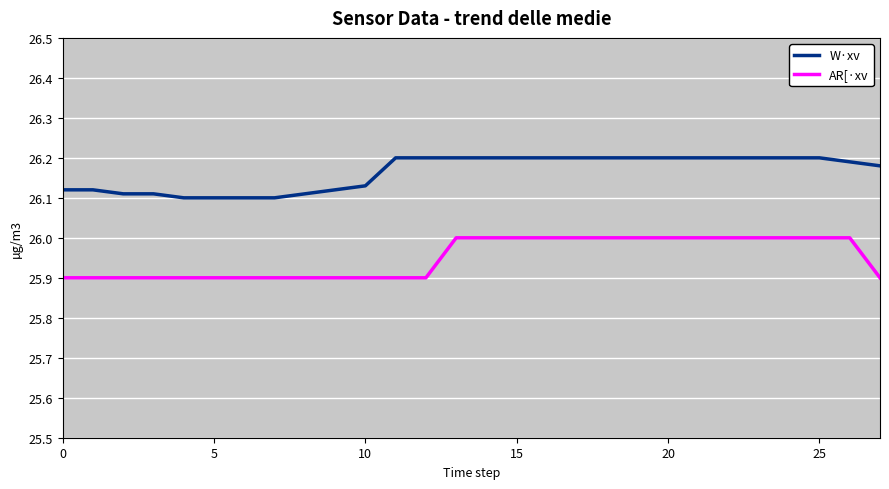

Which series has the largest total across all categories?

W·xv